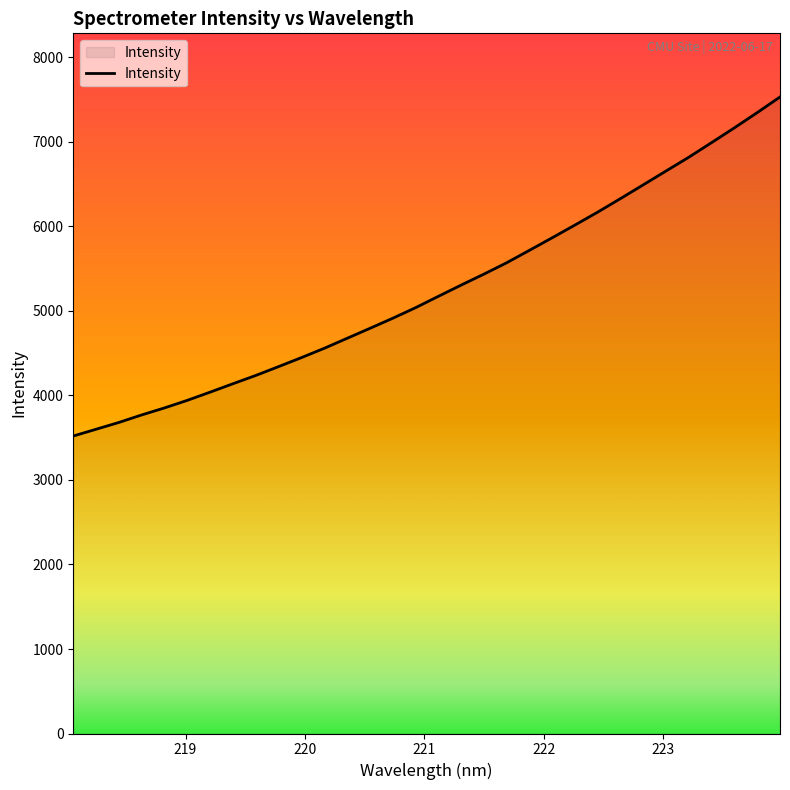

What is the difference between the maximum and minimum values?

4012.0